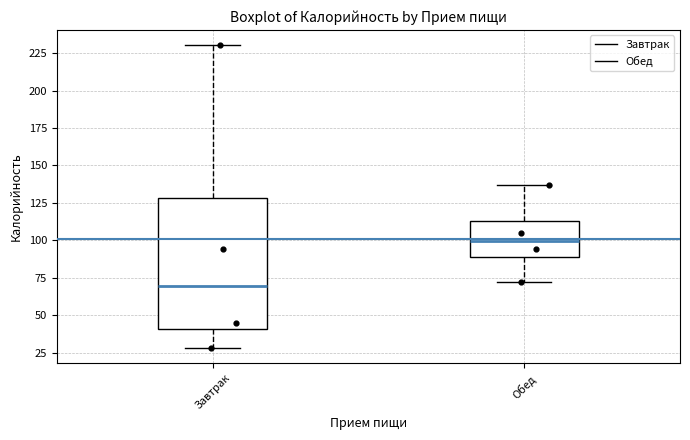

Which box is the tallest, from its lower edge to its upper edge?

Завтрак